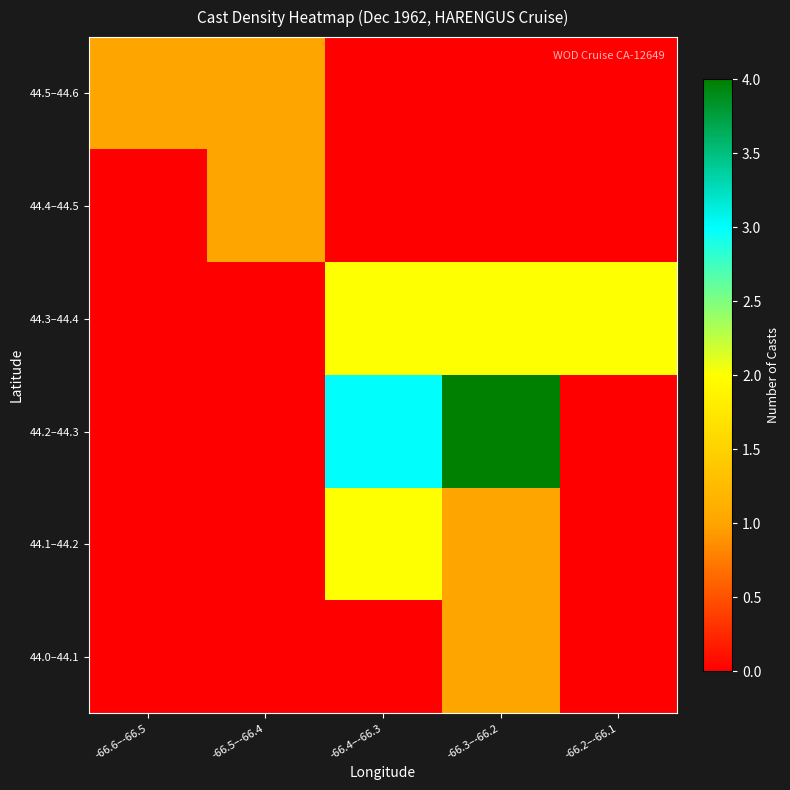

Reading left to right, transcribe all the data shown in this chart.

44.0–44.1: -66.6–-66.5=0	-66.5–-66.4=0	-66.4–-66.3=0	-66.3–-66.2=1	-66.2–-66.1=0
44.1–44.2: -66.6–-66.5=0	-66.5–-66.4=0	-66.4–-66.3=2	-66.3–-66.2=1	-66.2–-66.1=0
44.2–44.3: -66.6–-66.5=0	-66.5–-66.4=0	-66.4–-66.3=3	-66.3–-66.2=4	-66.2–-66.1=0
44.3–44.4: -66.6–-66.5=0	-66.5–-66.4=0	-66.4–-66.3=2	-66.3–-66.2=2	-66.2–-66.1=2
44.4–44.5: -66.6–-66.5=0	-66.5–-66.4=1	-66.4–-66.3=0	-66.3–-66.2=0	-66.2–-66.1=0
44.5–44.6: -66.6–-66.5=1	-66.5–-66.4=1	-66.4–-66.3=0	-66.3–-66.2=0	-66.2–-66.1=0